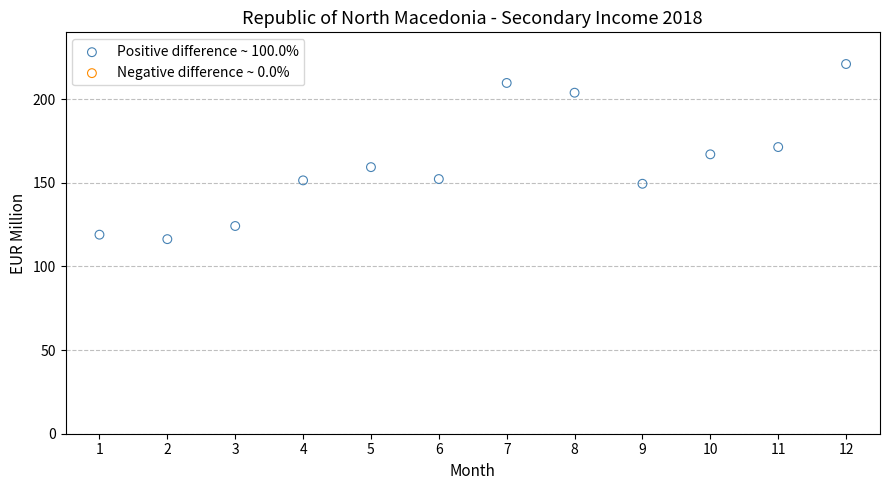

What is the average Y value?

162.1